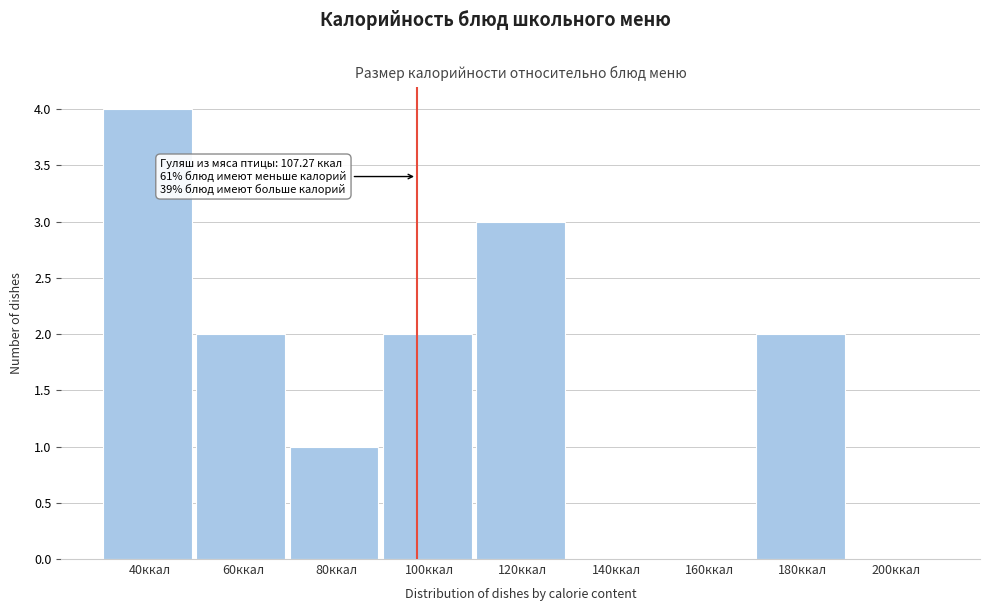

Reading left to right, what are all the values shown in this chart?

40ккал=4	60ккал=2	80ккал=1	100ккал=2	120ккал=3	140ккал=0	160ккал=0	180ккал=2	200ккал=0